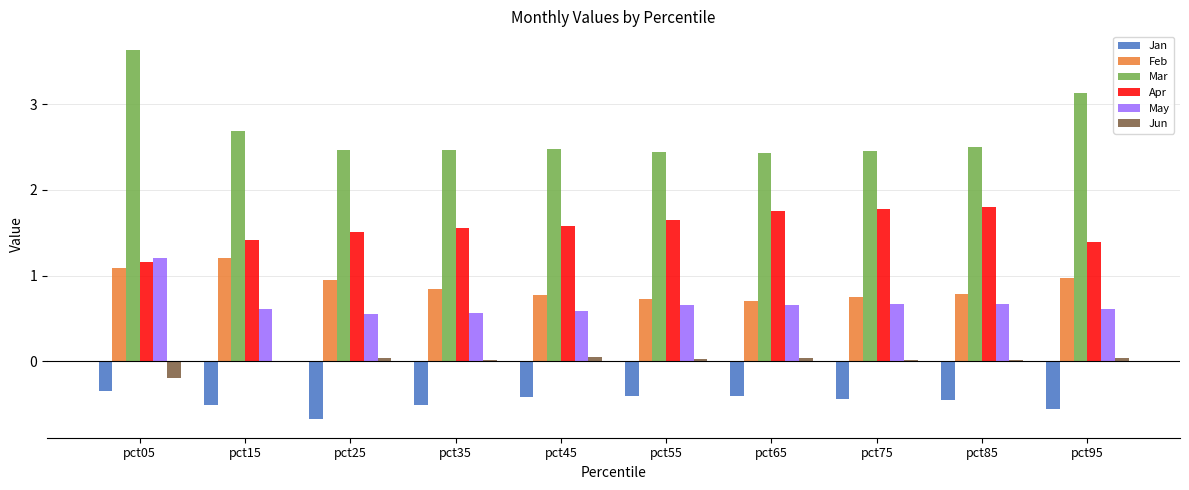

Are the bars horizontal?

No